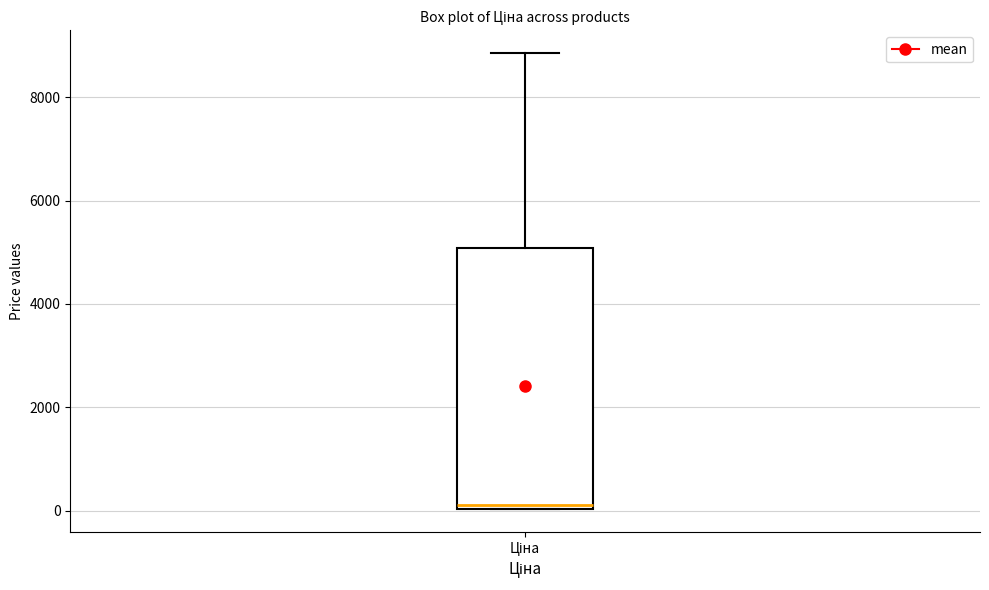

Transcribe this box plot: give where the median line is, the range the box spans, and where the two whiskers end, as read against the y-axis. The values are not printed on the chart, so give them approximately, as read against the axis.

median 200, box 0 to 5000, whiskers 0 to 8800